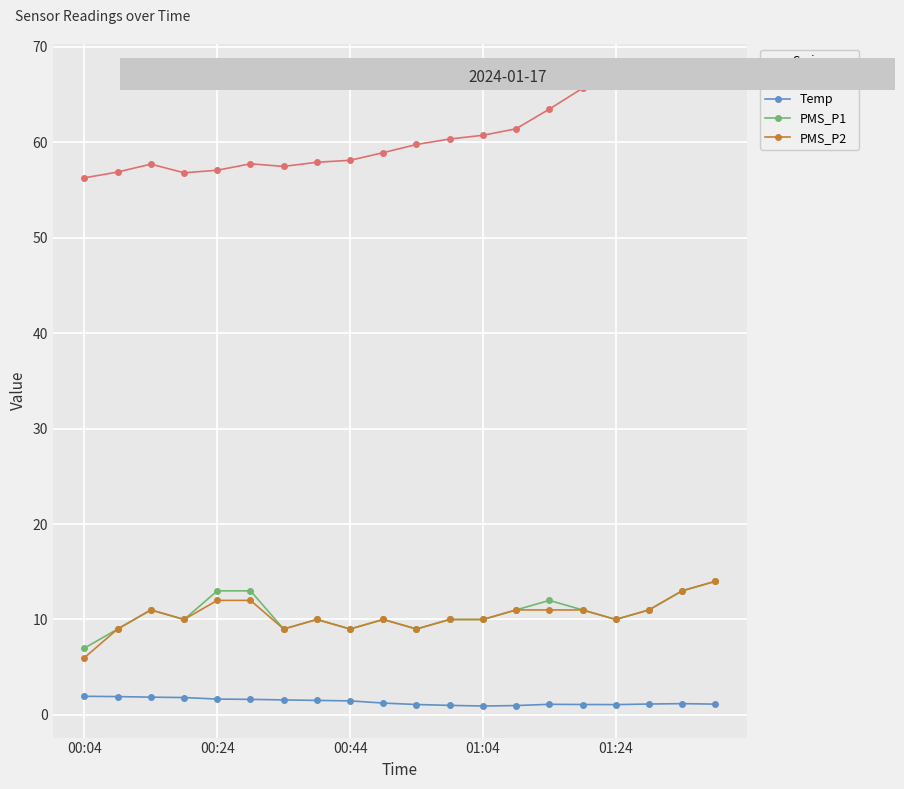

Count the number of categories in the chart.

20